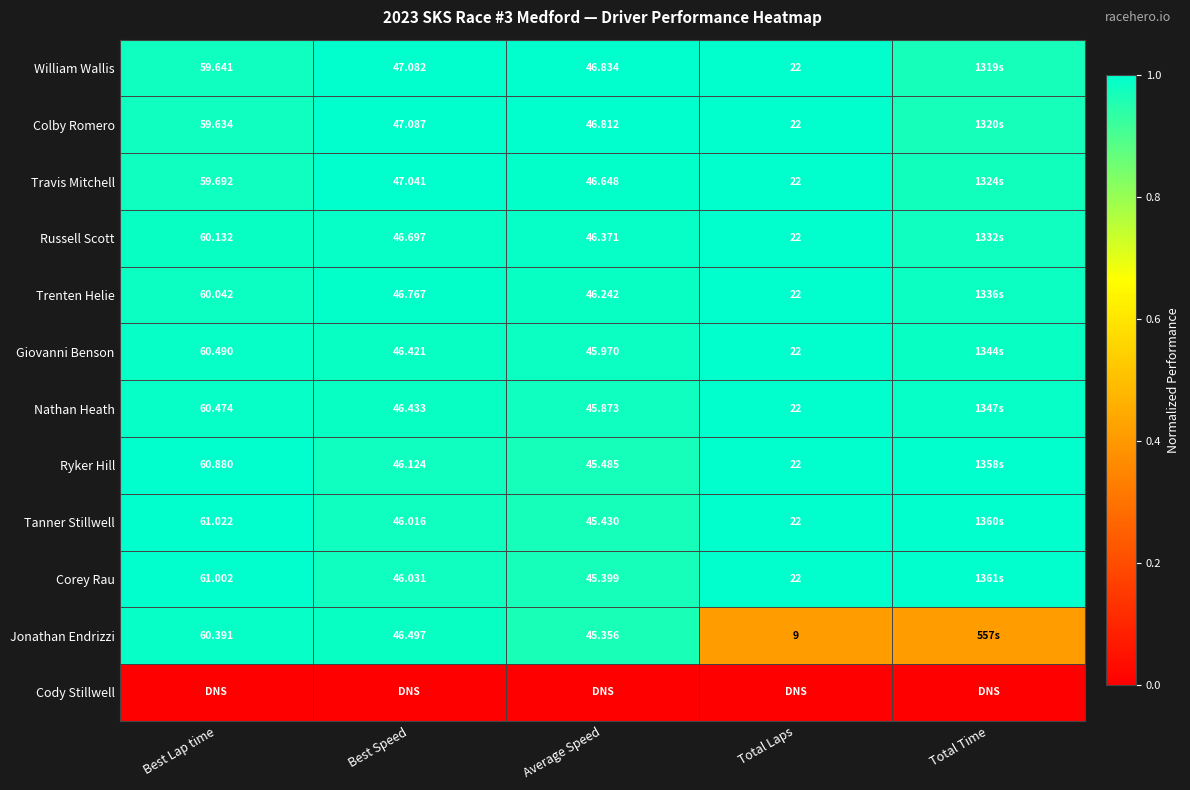

How many distinct data groups are displayed?

12